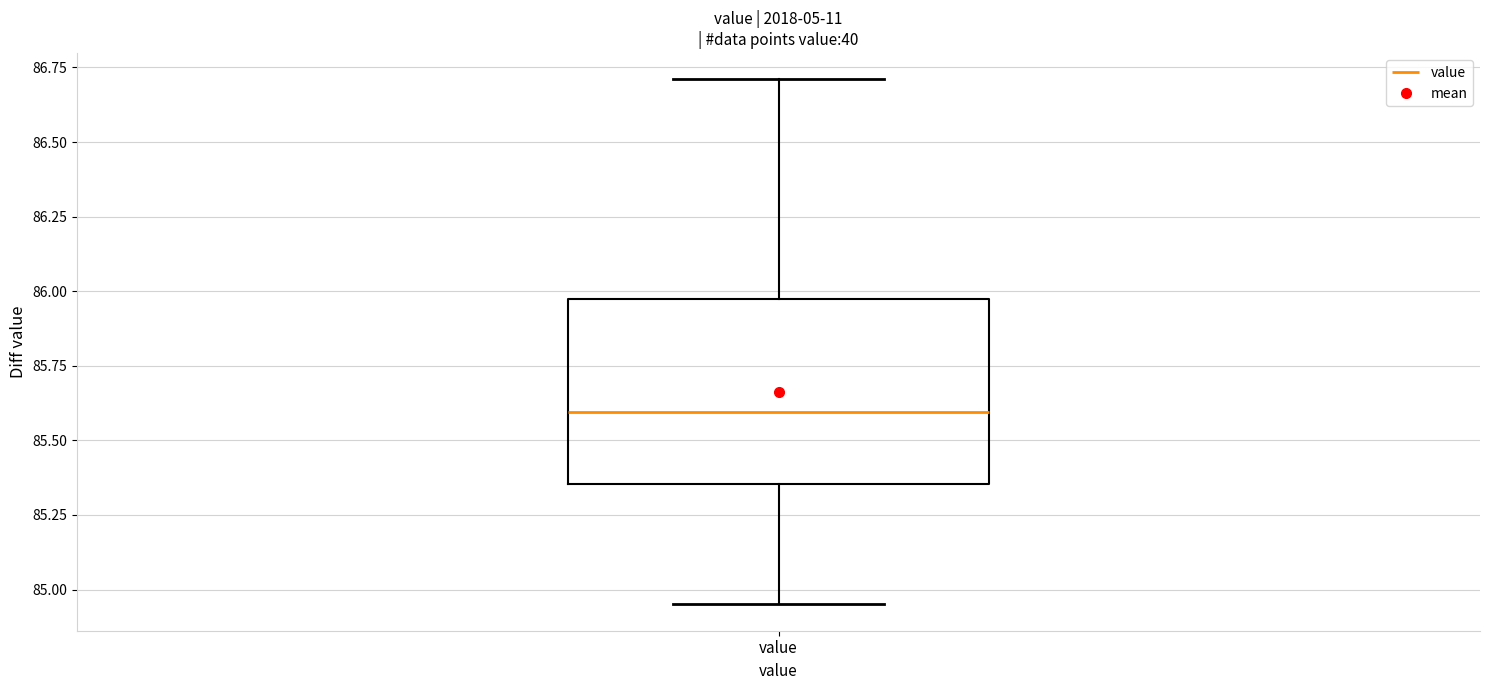

Transcribe this box plot: give where the median line is, the range the box spans, and where the two whiskers end, as read against the y-axis. The values are not printed on the chart, so give them approximately, as read against the axis.

median 85.60, box 85.35 to 85.95, whiskers 84.95 to 86.70